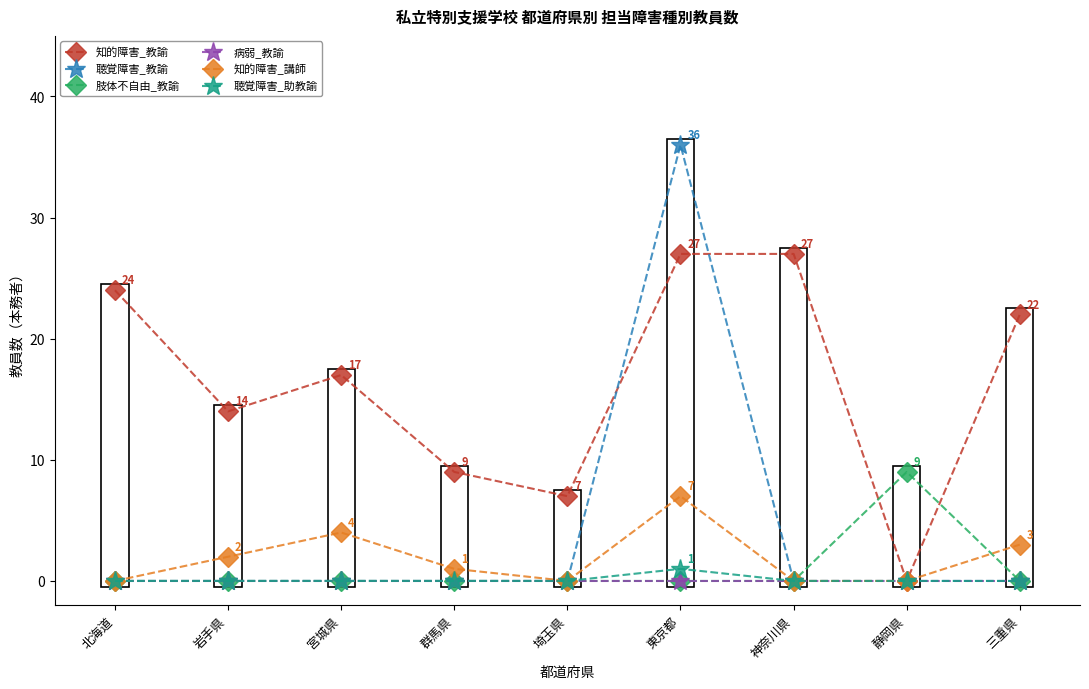

What is the total value across all series at 神奈川県?

27